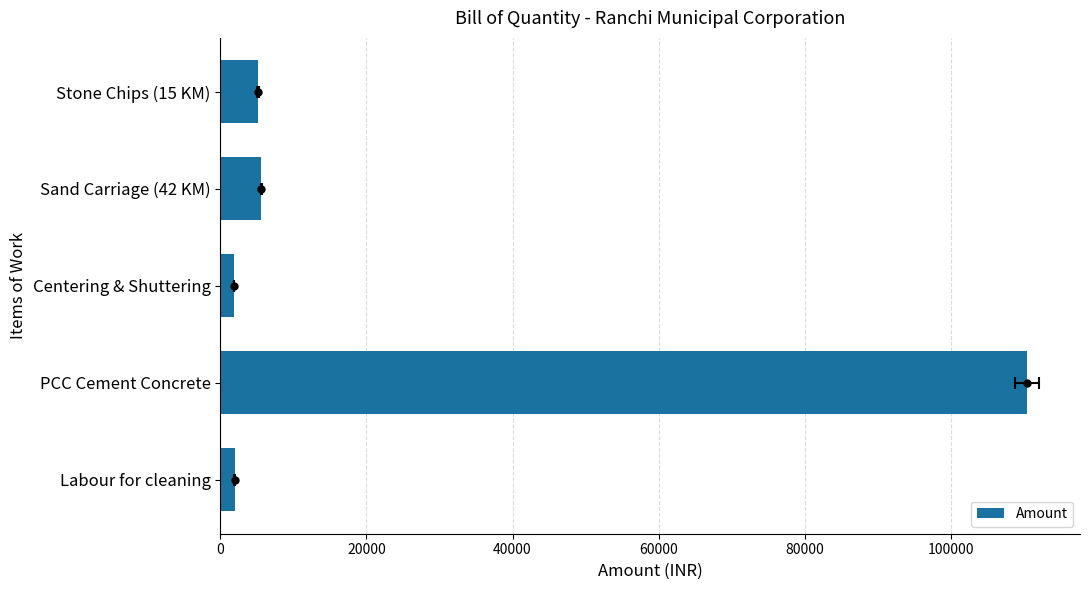

How many categories are shown in the chart?

5